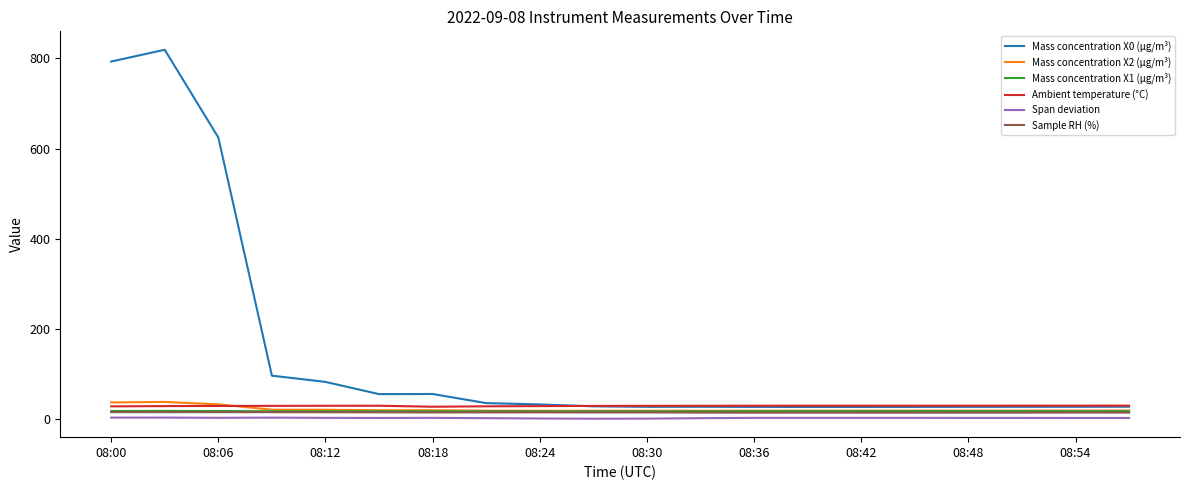

Which series has the largest total across all categories?

Mass concentration X0 (μg/m³)